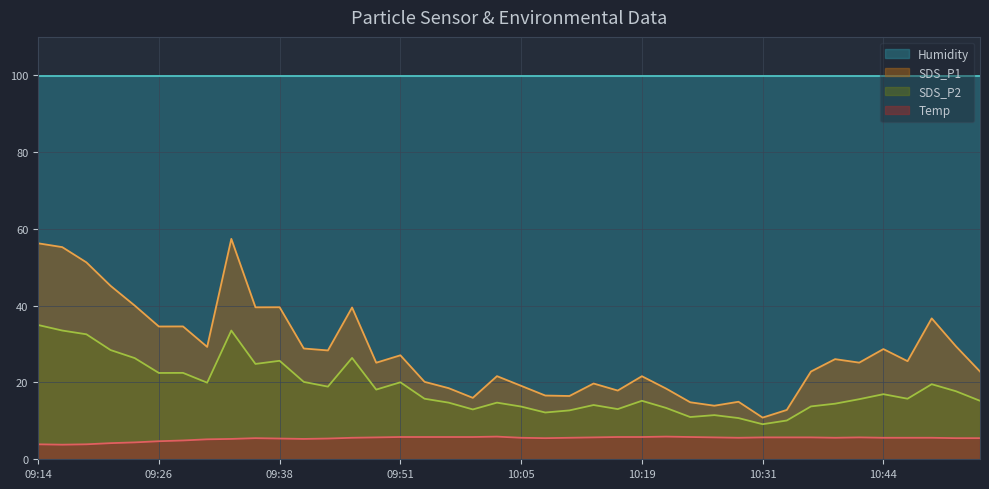

What is the maximum value shown in the chart?

99.9